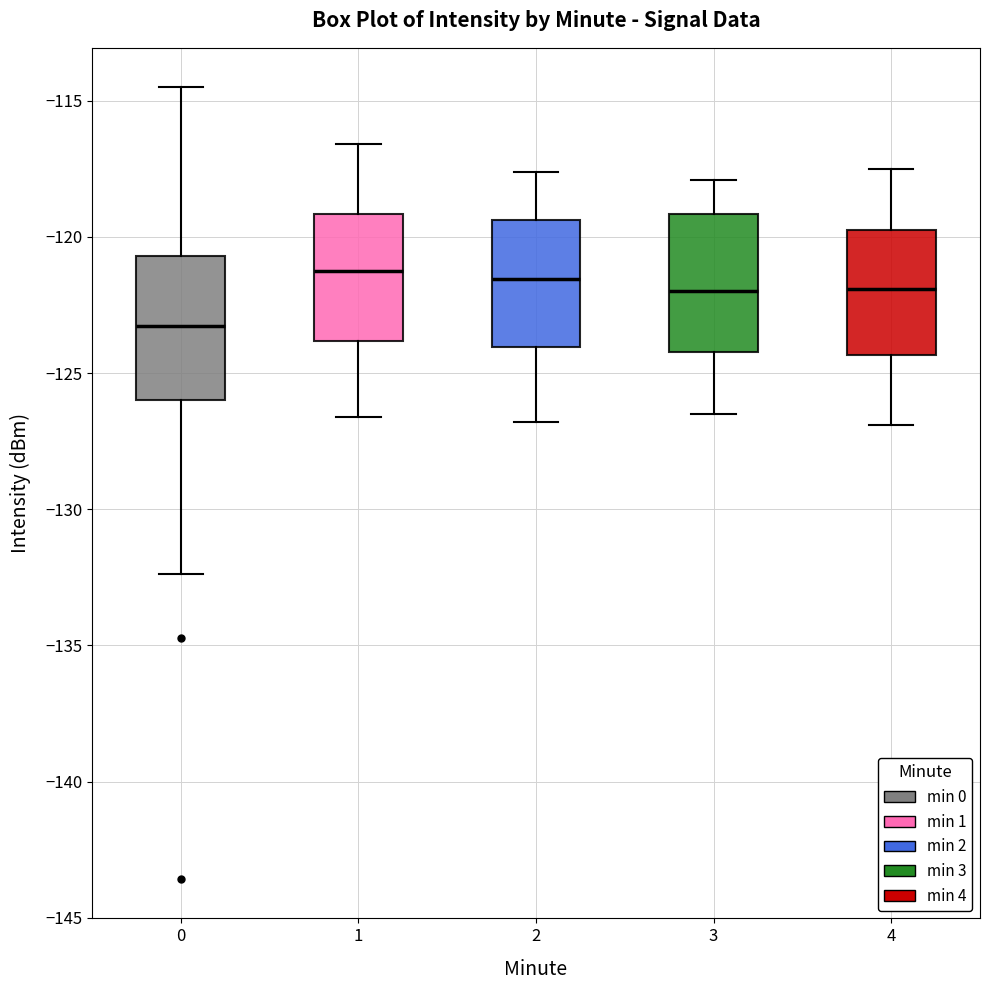

Where does the lower whisker of the box at x = 0 end on the y-axis? The values are not printed on the chart, so give them approximately, as read against the axis.

-132.5